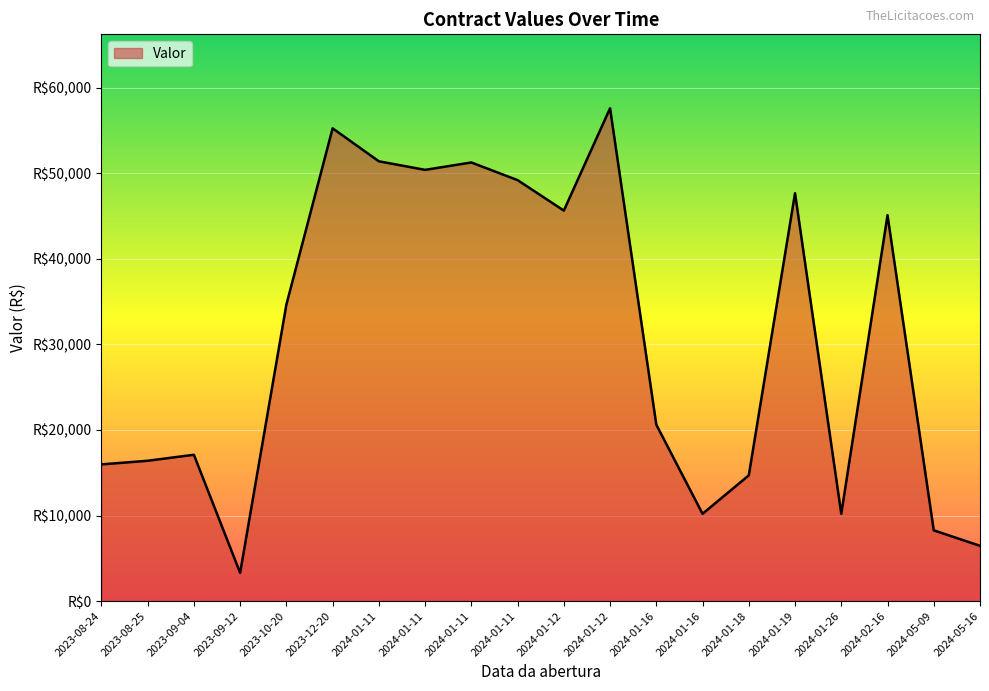

Is this an area chart (filled region under the line)?

Yes